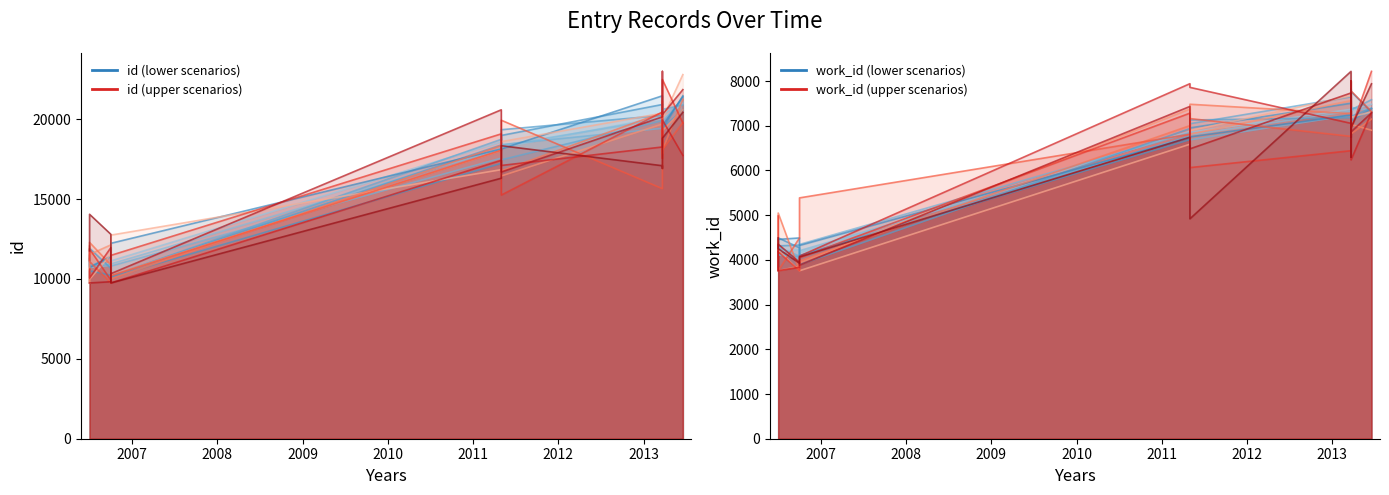

What is the value of the id point at the 7th from the left?

20137.3